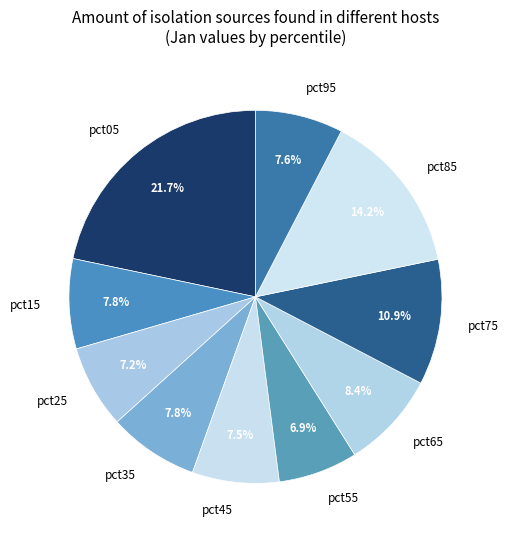

How many segments does this pie chart have?

10